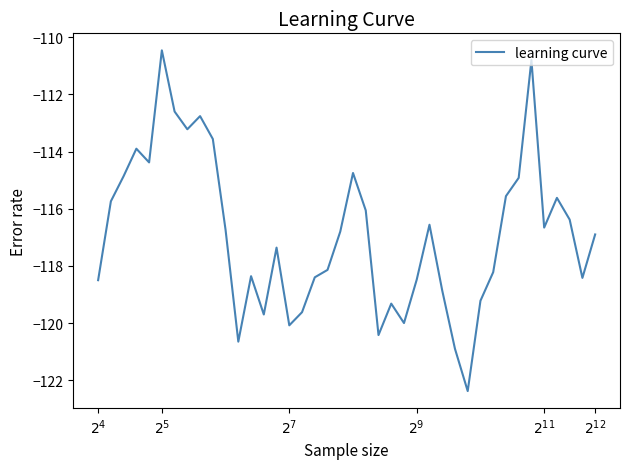

How many values are below -116?

26